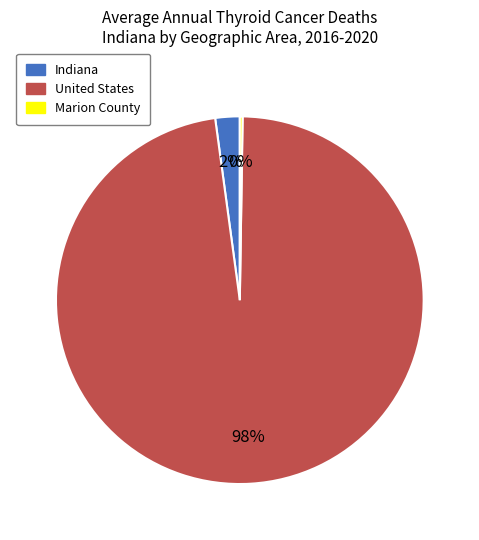

Is it true that Indiana is 9% of the pie?

False